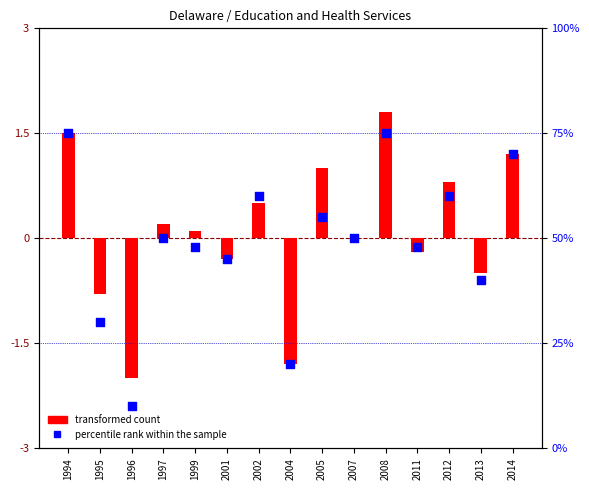

At which category is the sum across all series the highest?

2008